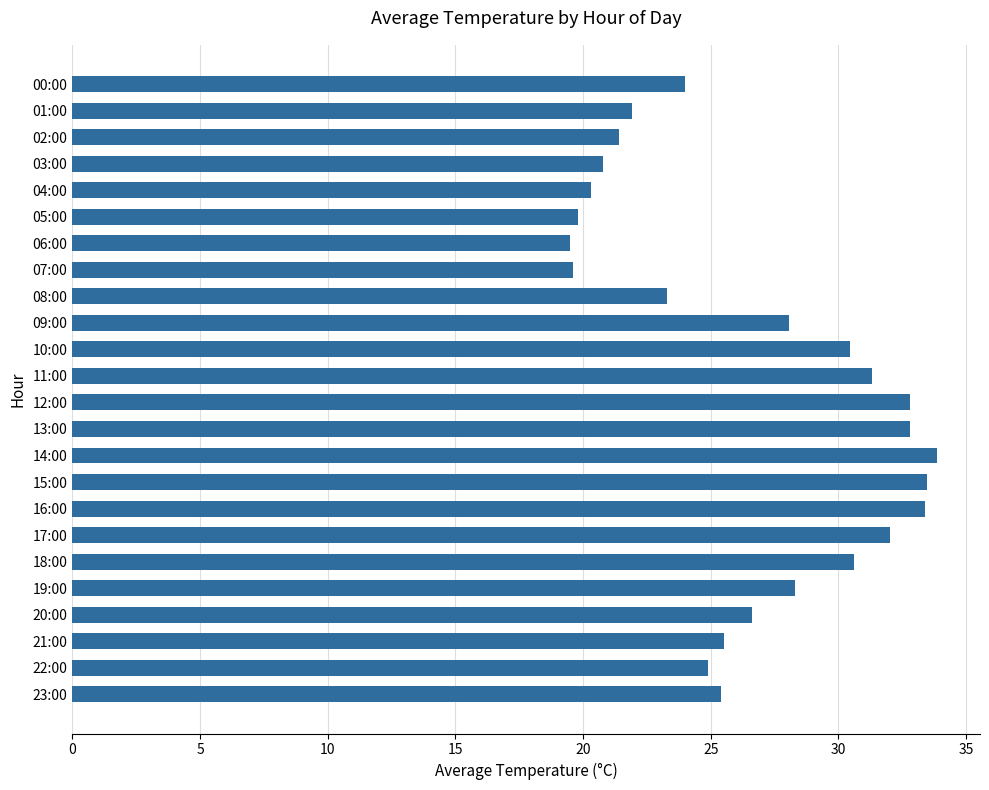

Count the number of categories in the chart.

24